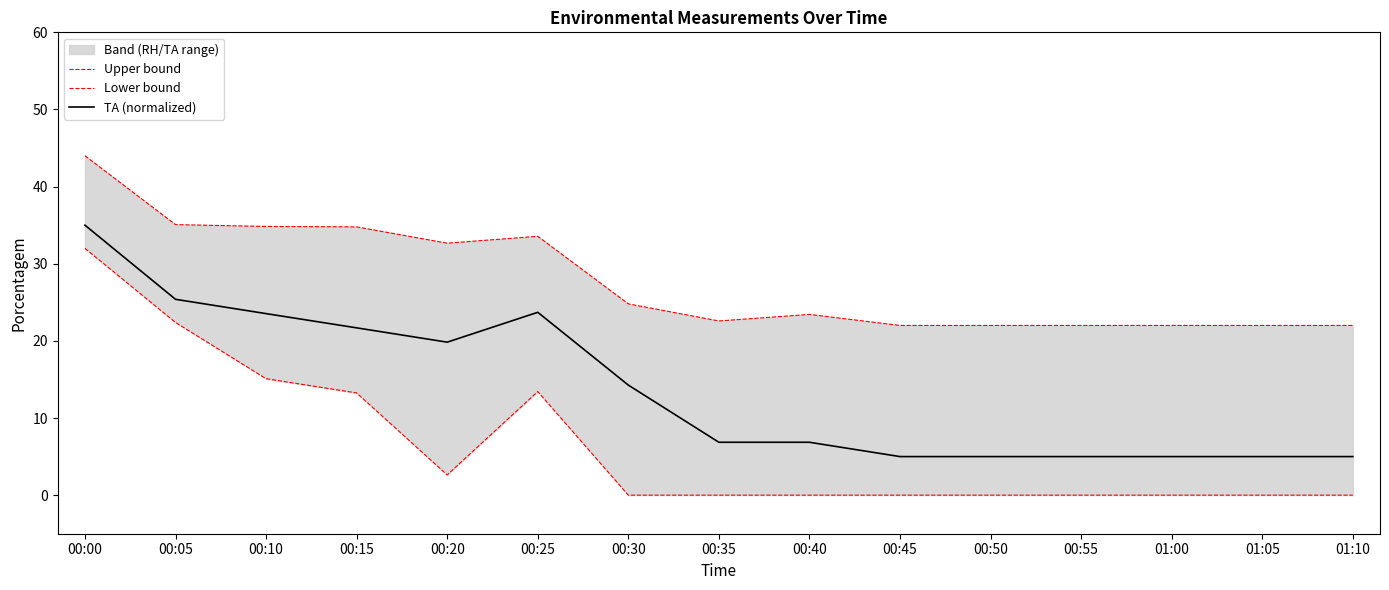

At which category does TA (normalized) reach its first local peak?

00:25